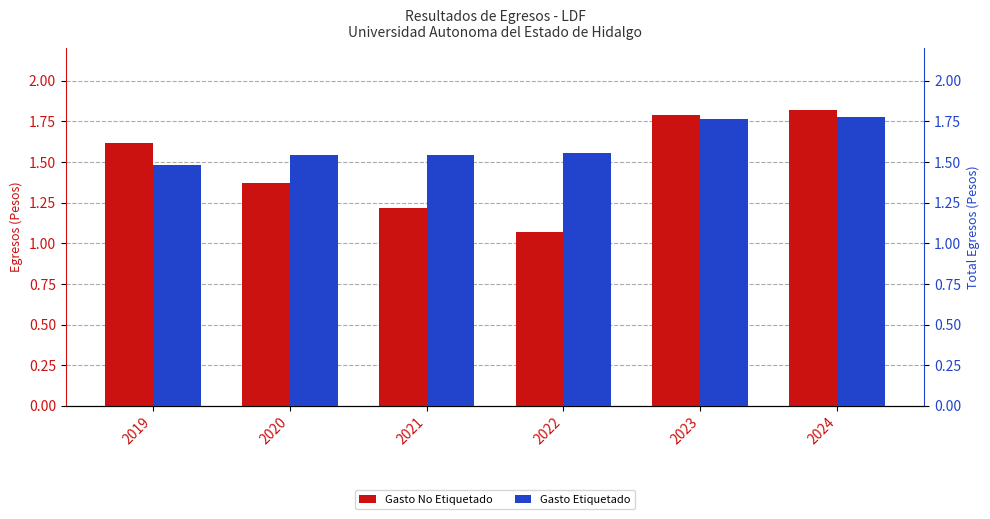

True or false: Gasto Etiquetado has a value of 1.8 at 2024.

True